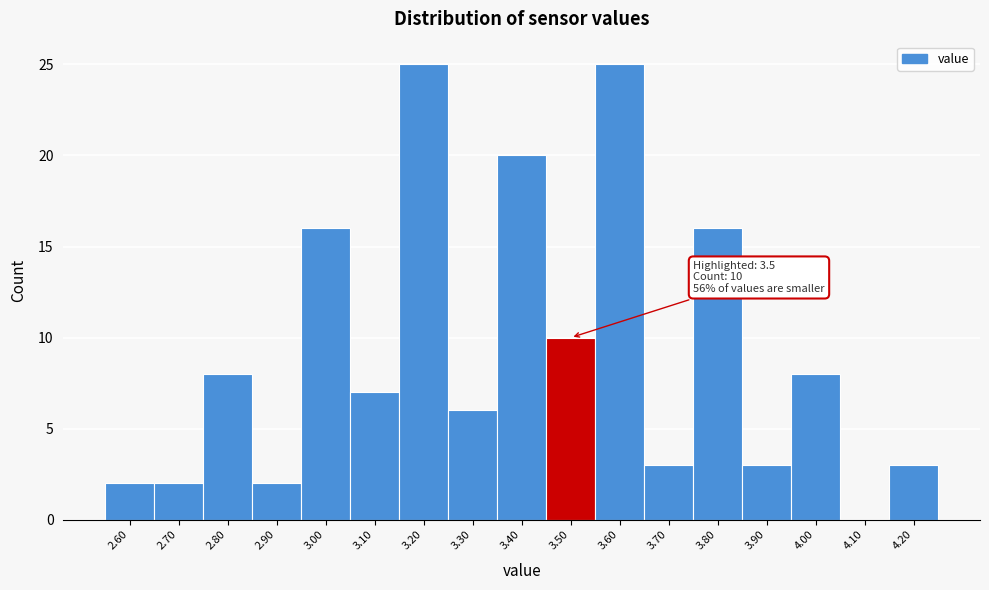

Reading left to right, what are all the values shown in this chart?

2.60=2	2.70=2	2.80=8	2.90=2	3.00=16	3.10=7	3.20=25	3.30=6	3.40=20	3.50=10	3.60=25	3.70=3	3.80=16	3.90=3	4.00=8	4.10=0	4.20=3